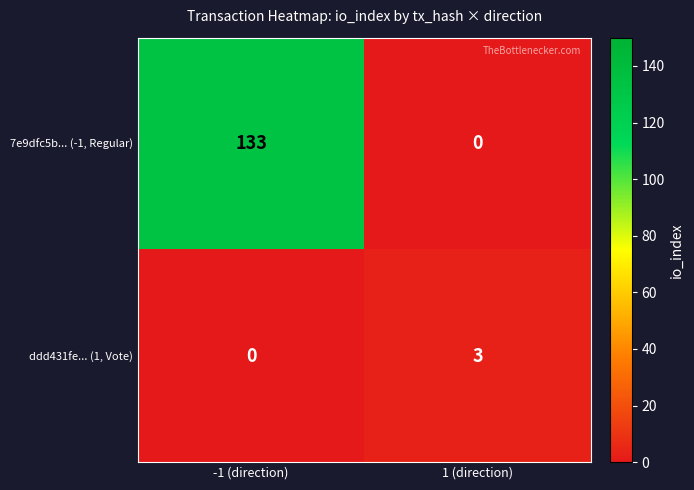

Which series has the widest spread of values?

7e9dfc5b... (-1, Regular)